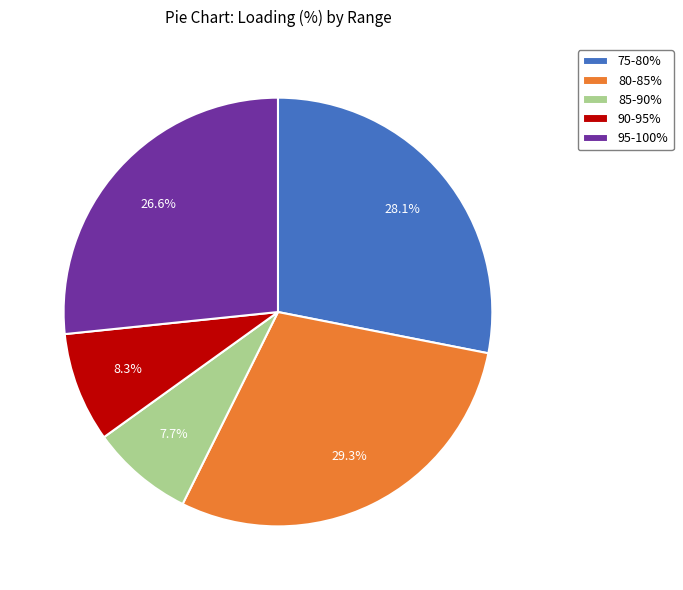

Is there a majority slice in this chart?

No